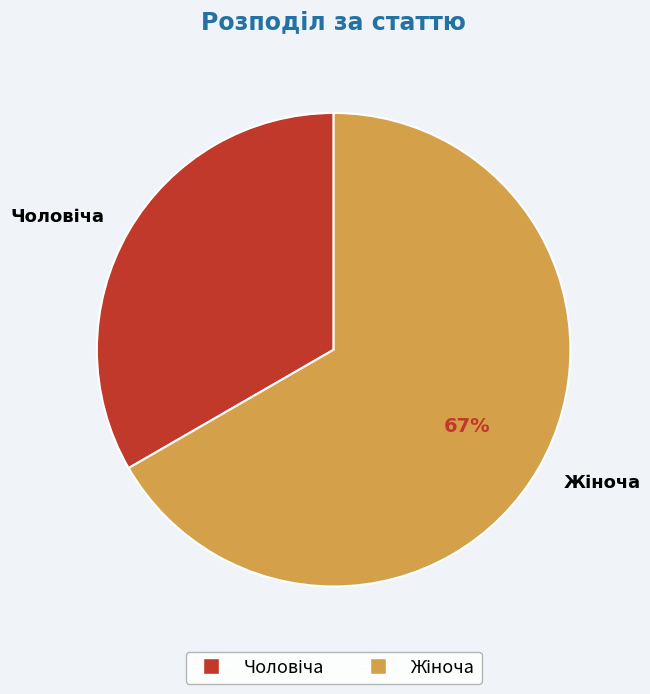

Does any single category account for the majority?

Yes